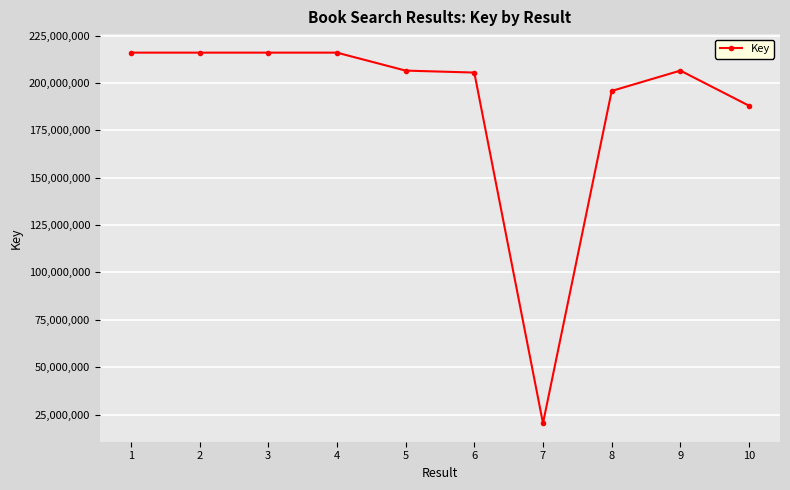

What is the difference between the values at 3 and 4?

156